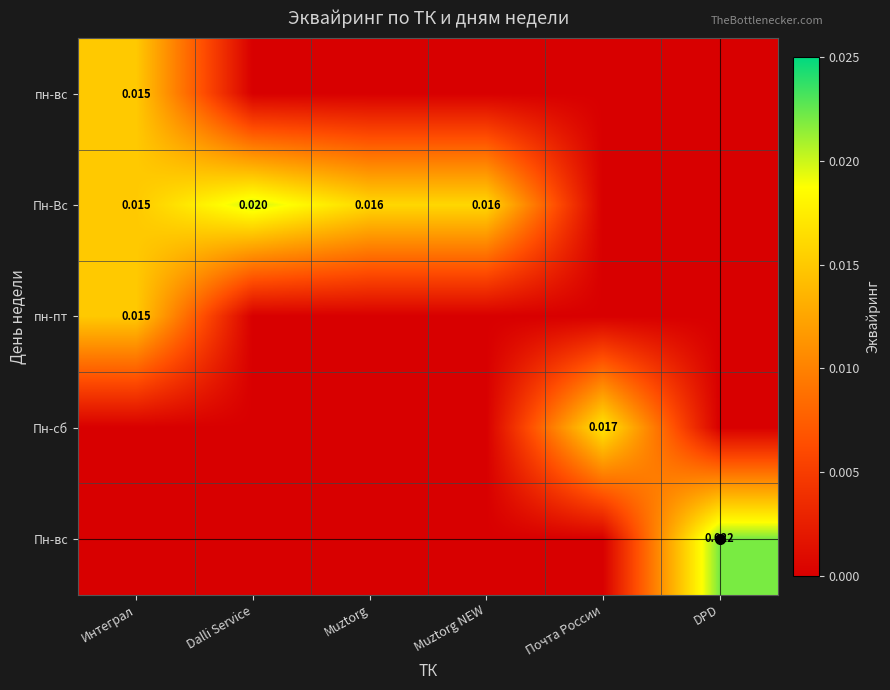

Rank the series by their maximum value, from lowest to highest.

пн-вс, пн-пт, Пн-сб, Пн-Вс, Пн-вс